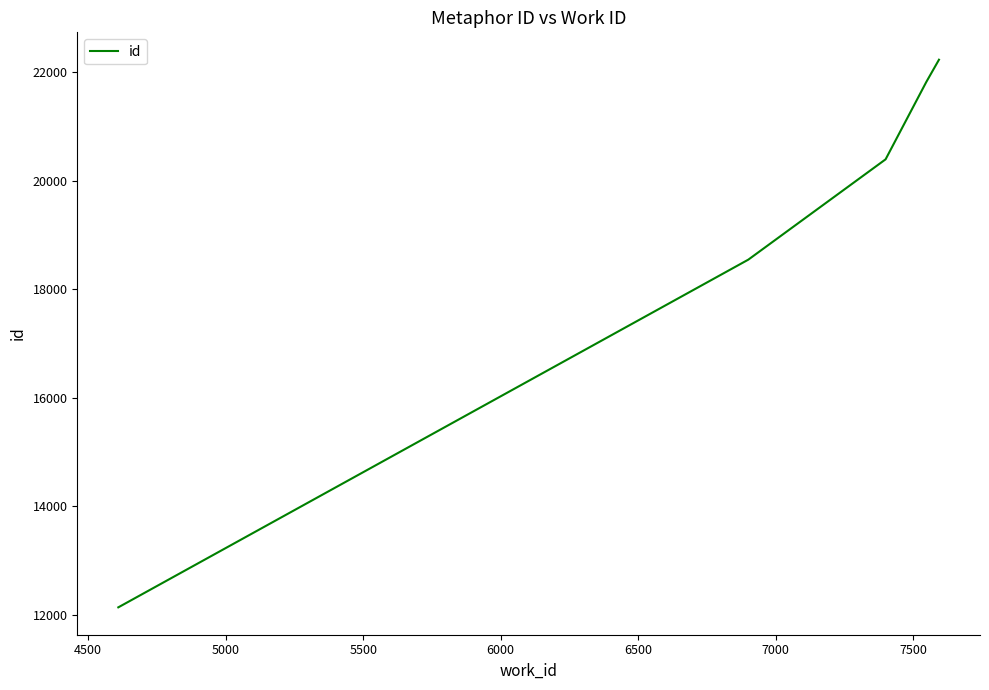

What is the maximum value shown in the chart?

22233